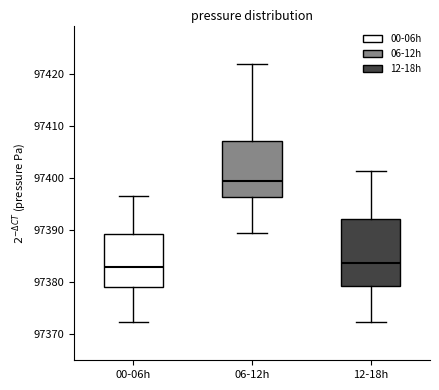

Which box is the tallest, from its lower edge to its upper edge?

12-18h